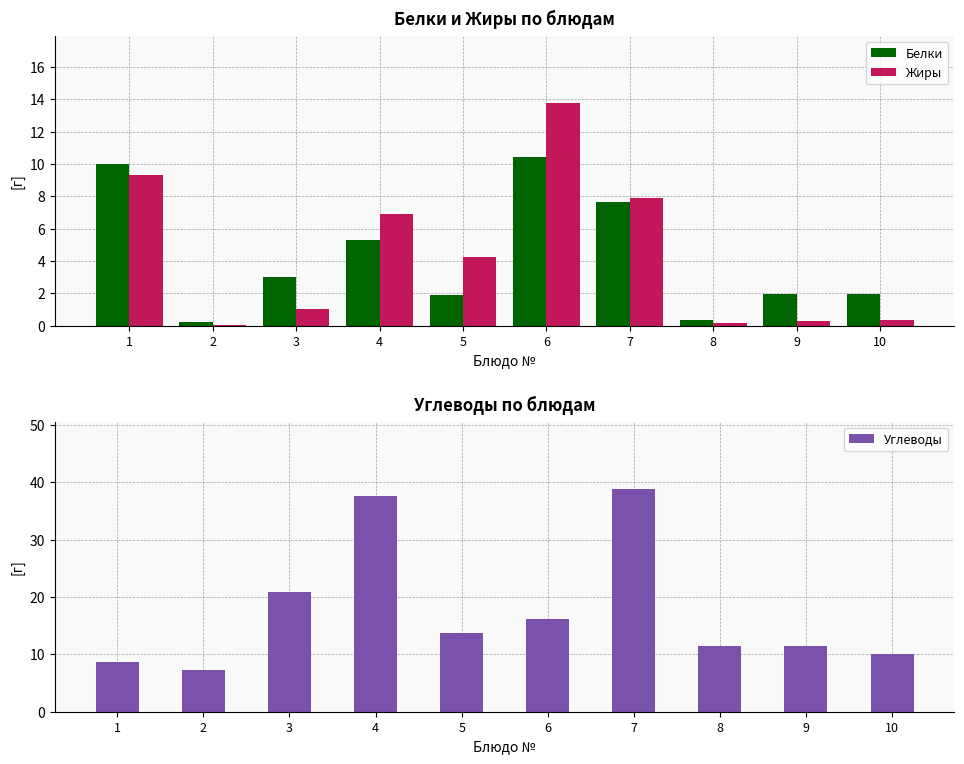

What is the approximate value of Белки at 10?

2.0